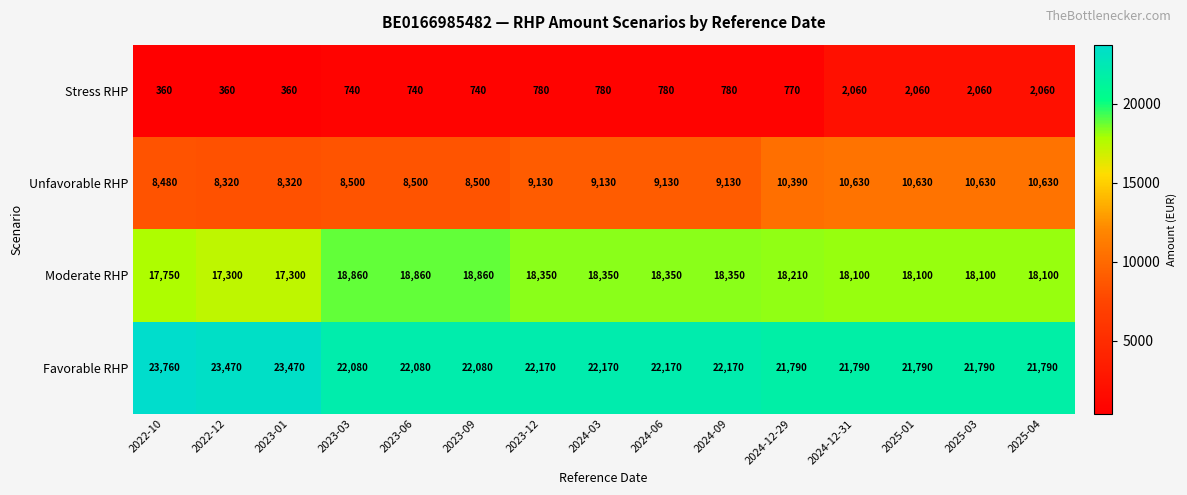

What is the total value across all series at 2024-03?

50430